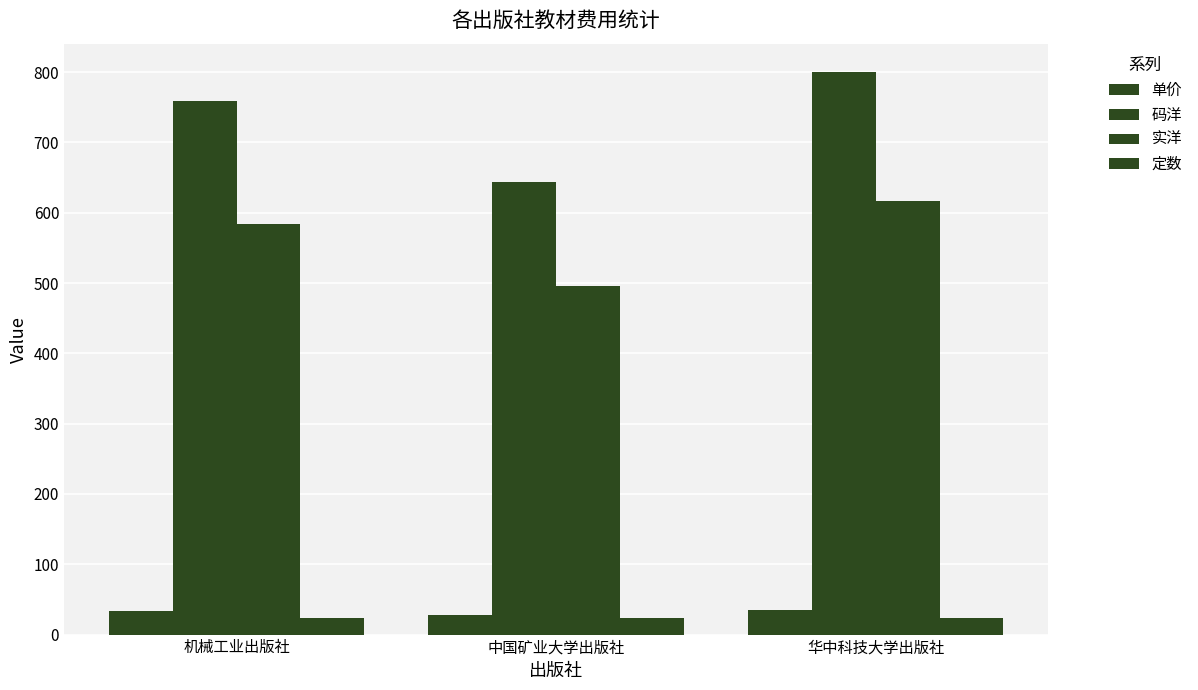

Reading left to right, transcribe all the data shown in this chart.

单价: 机械工业出版社=33.0	中国矿业大学出版社=28.0	华中科技大学出版社=34.8
码洋: 机械工业出版社=759.0	中国矿业大学出版社=644.0	华中科技大学出版社=800.4
实洋: 机械工业出版社=584.4	中国矿业大学出版社=495.9	华中科技大学出版社=616.3
定数: 机械工业出版社=23.0	中国矿业大学出版社=23.0	华中科技大学出版社=23.0